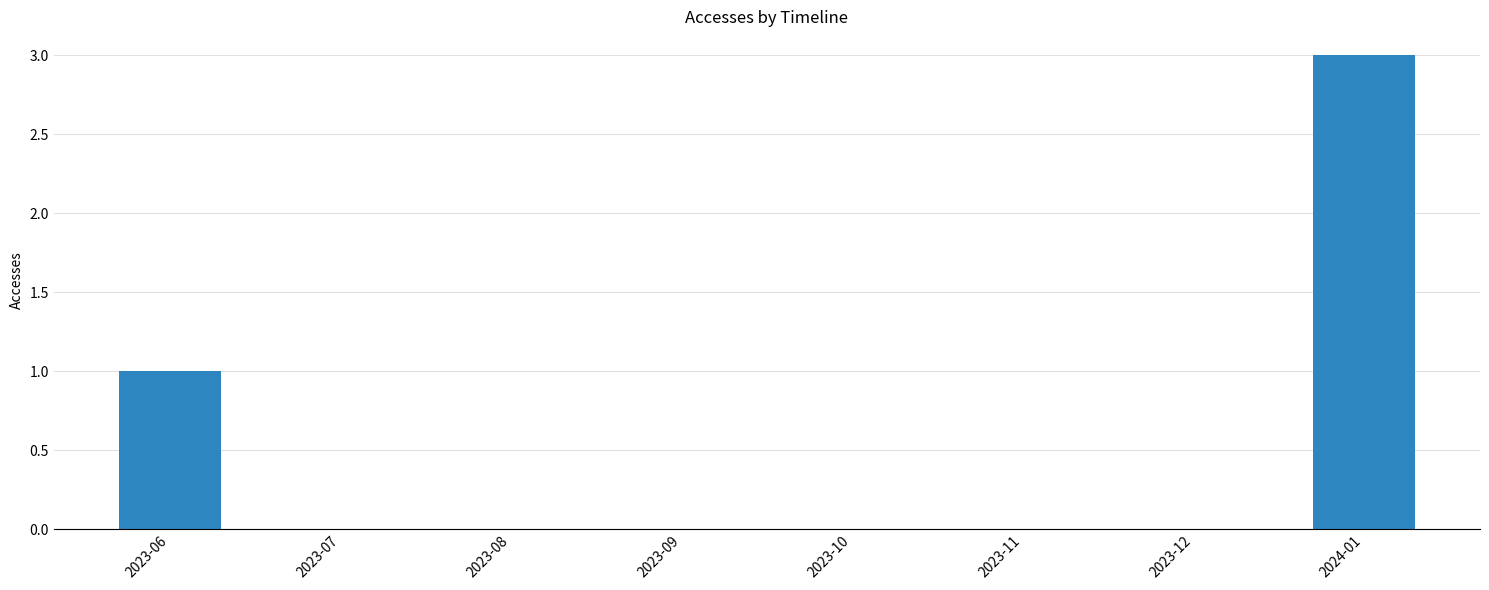

Reading left to right, list all the values displayed in this chart.

1	0	0	0	0	0	0	3